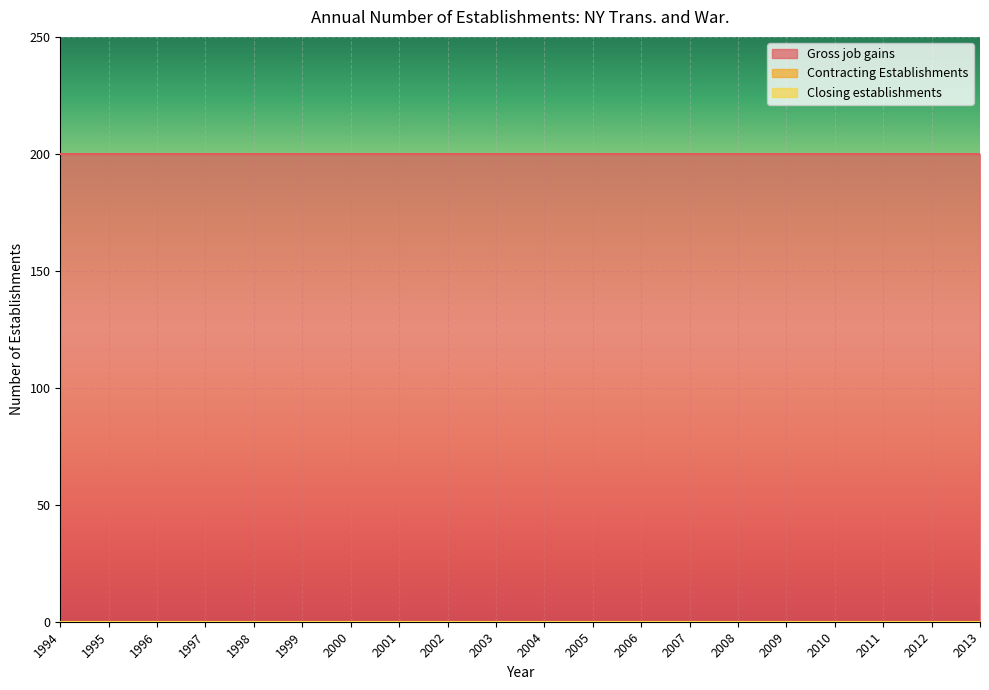

Reading left to right, extract all data points from this chart.

Gross job gains: 200	200	200	200	200	200	200	200	200	200	200	200	200	200	200	200	200	200	200	200
Contracting Establishments: 0	0	0	0	0	0	0	0	0	0	0	0	0	0	0	0	0	0	0	0
Closing establishments: 0	0	0	0	0	0	0	0	0	0	0	0	0	0	0	0	0	0	0	0